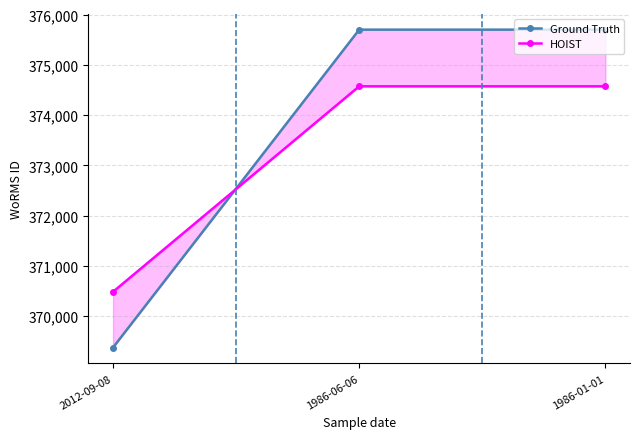

What is the approximate value of Ground Truth at 1986-06-06?

375699.0